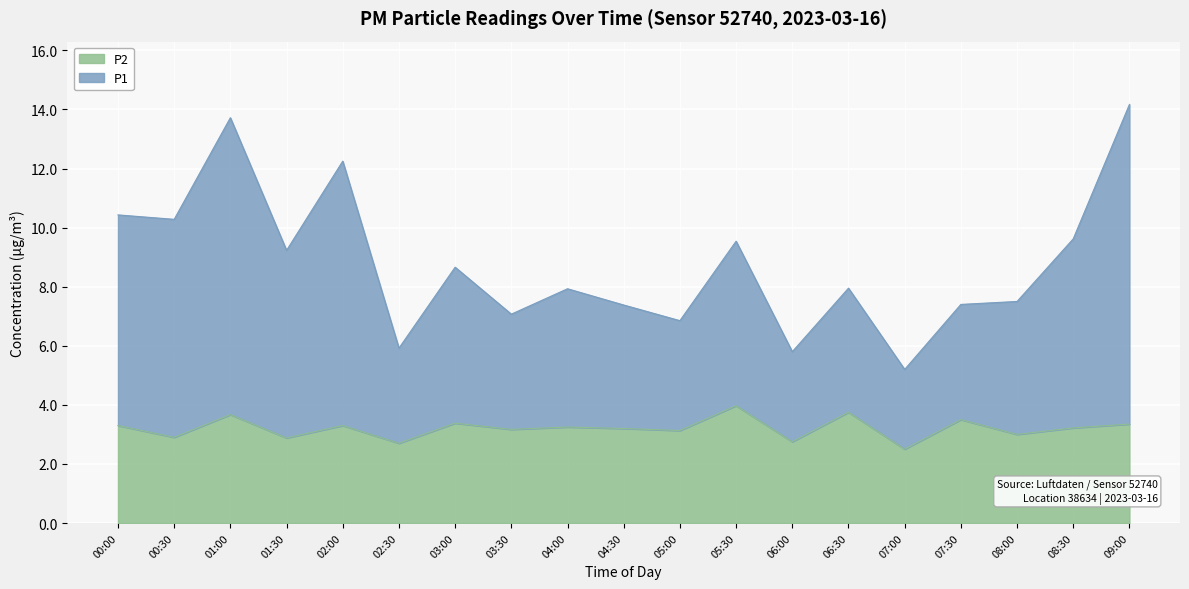

How many values in the P2 series are below 3?

5